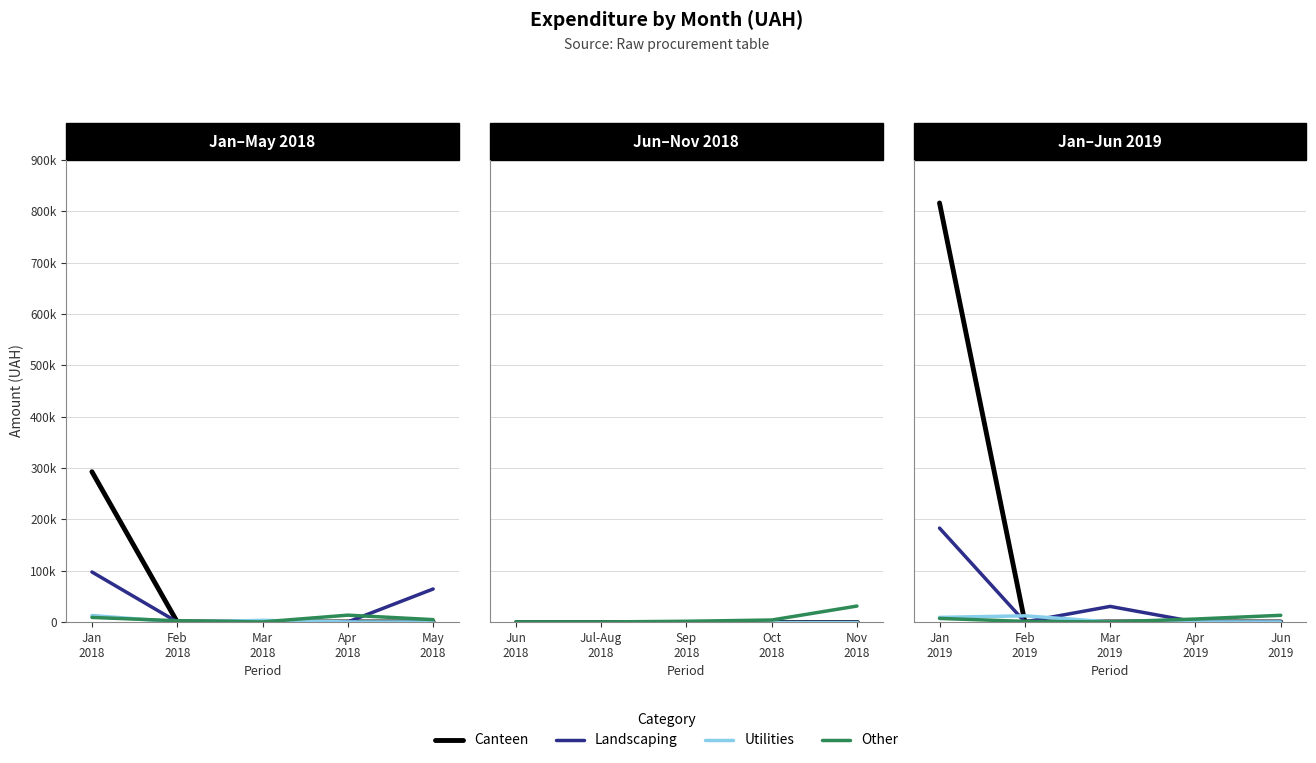

Is this an area chart (filled region under the line)?

No